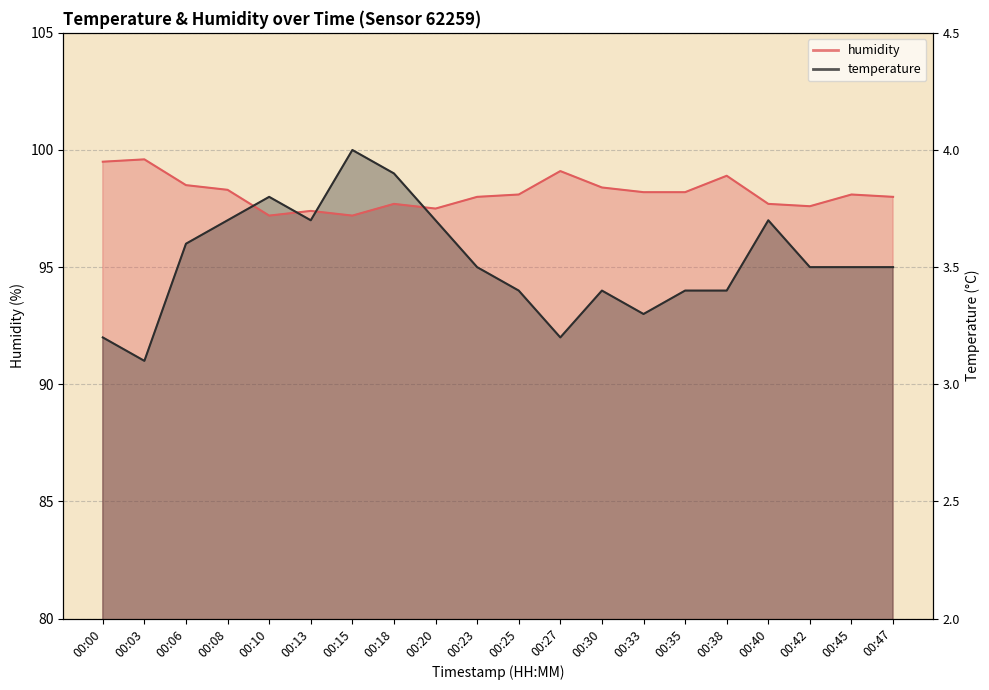

Does the chart display data point markers on the line(s)?

No